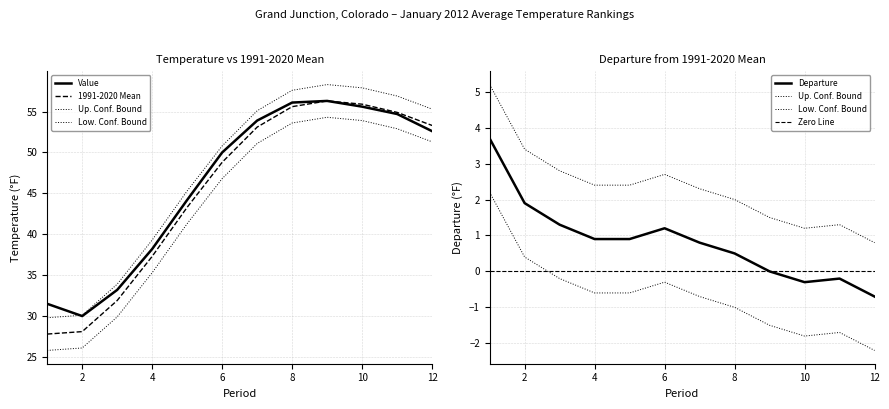

True or false: Departure has a value of 0.7 at 8.

False